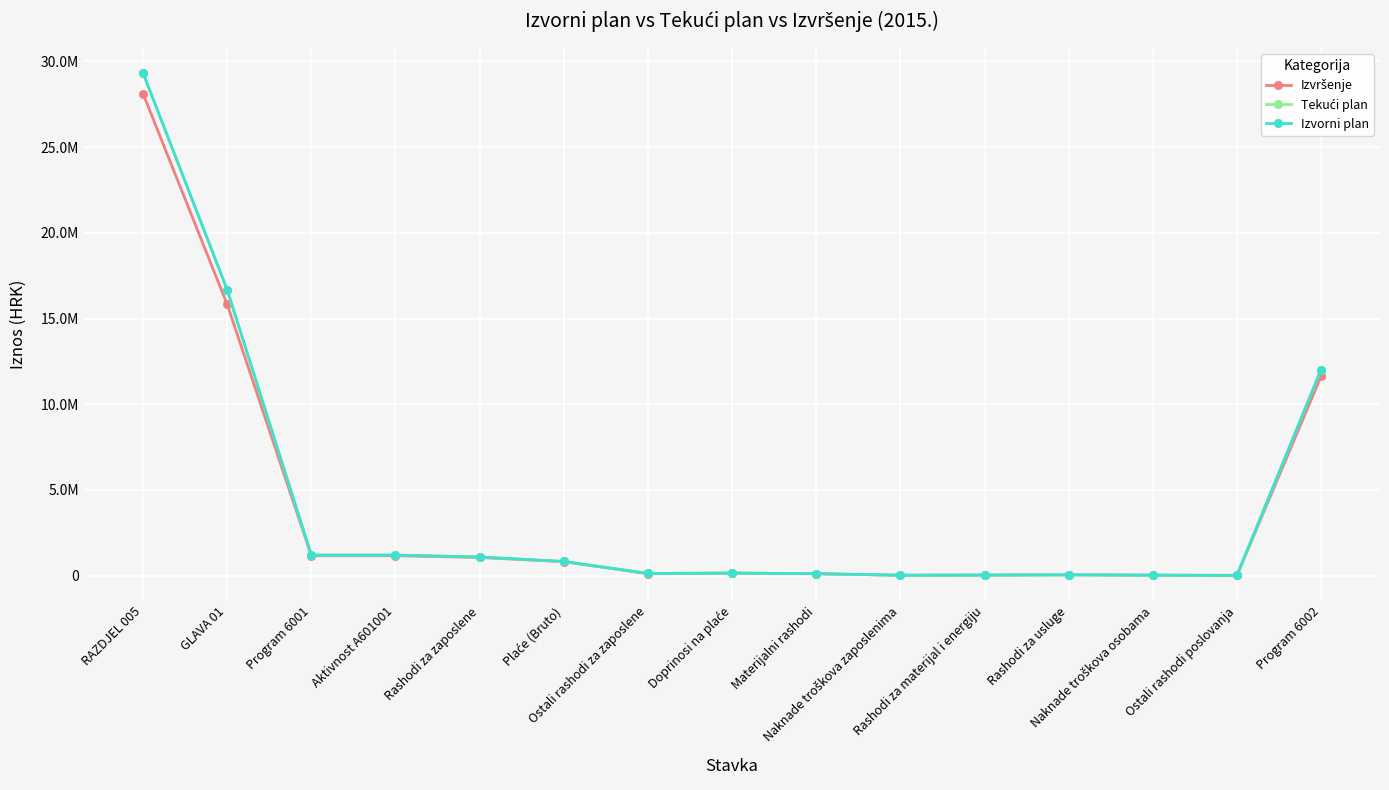

Is this an area chart (filled region under the line)?

No